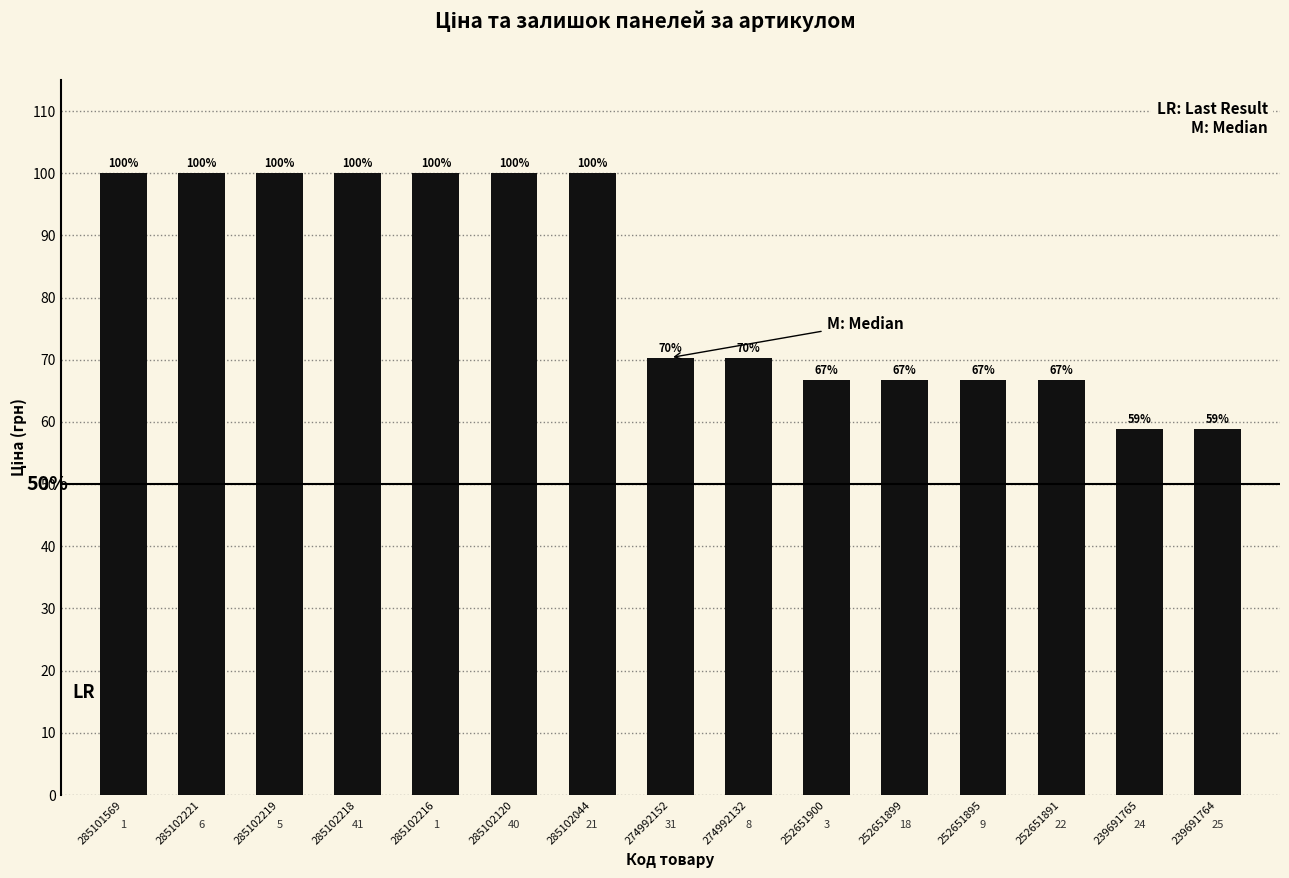

How many bars are there in total?

15